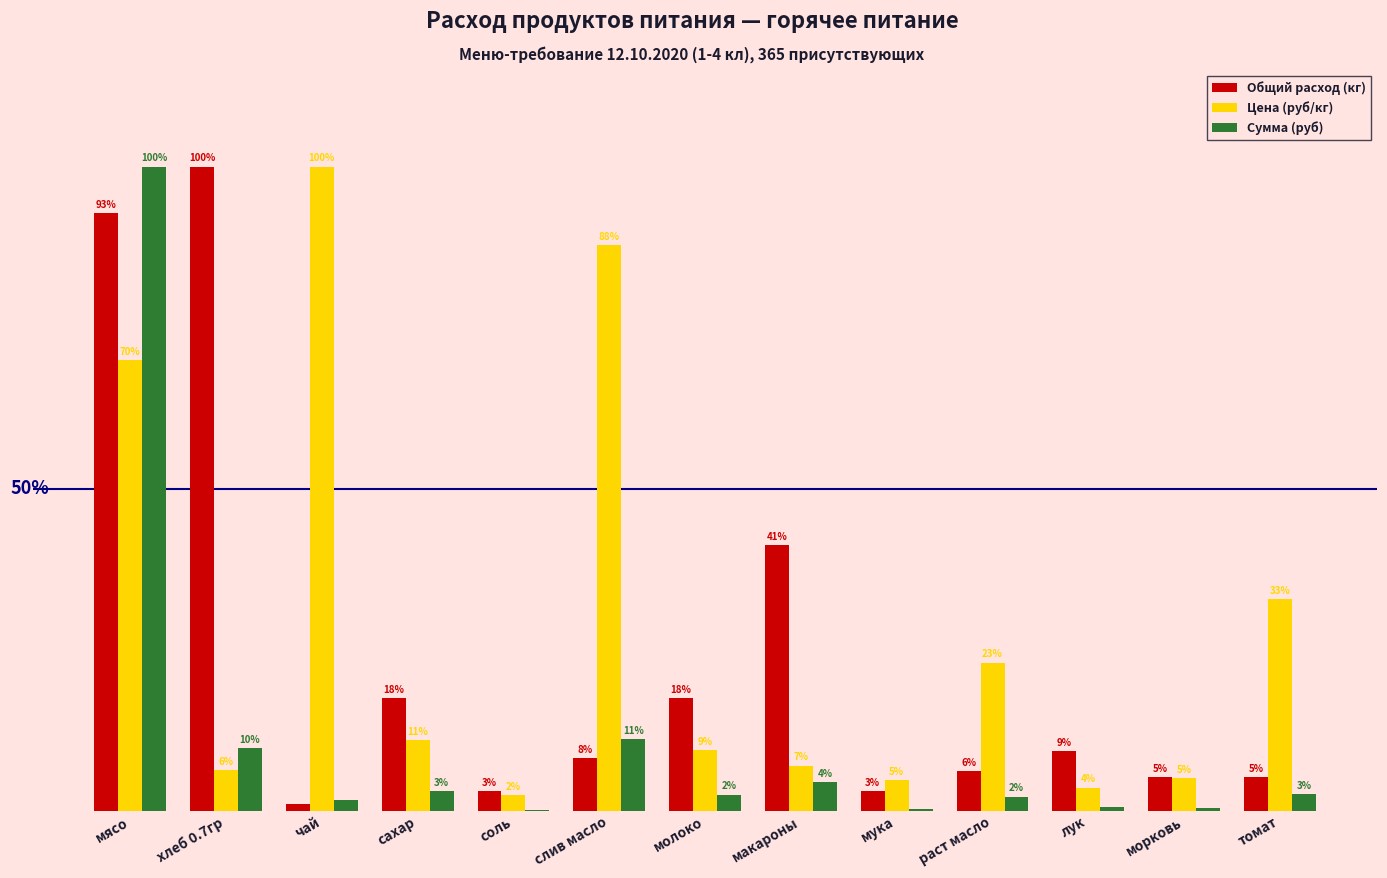

Between чай and сахар, which series saw the biggest shift?

Цена (руб/кг)